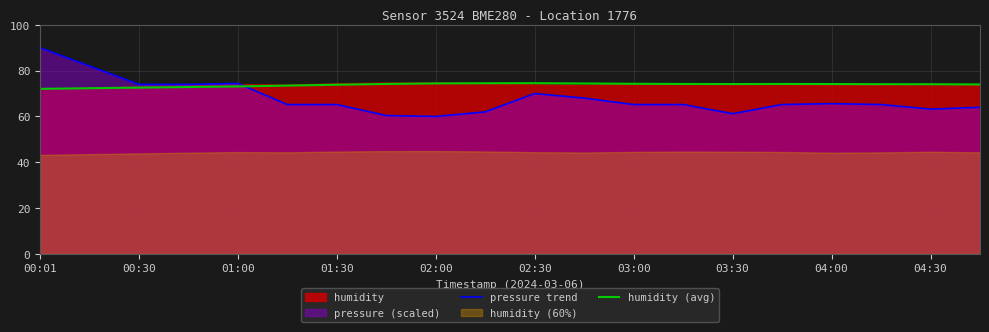

What is the value of the pressure trend point at the 1st from the left?

90.0